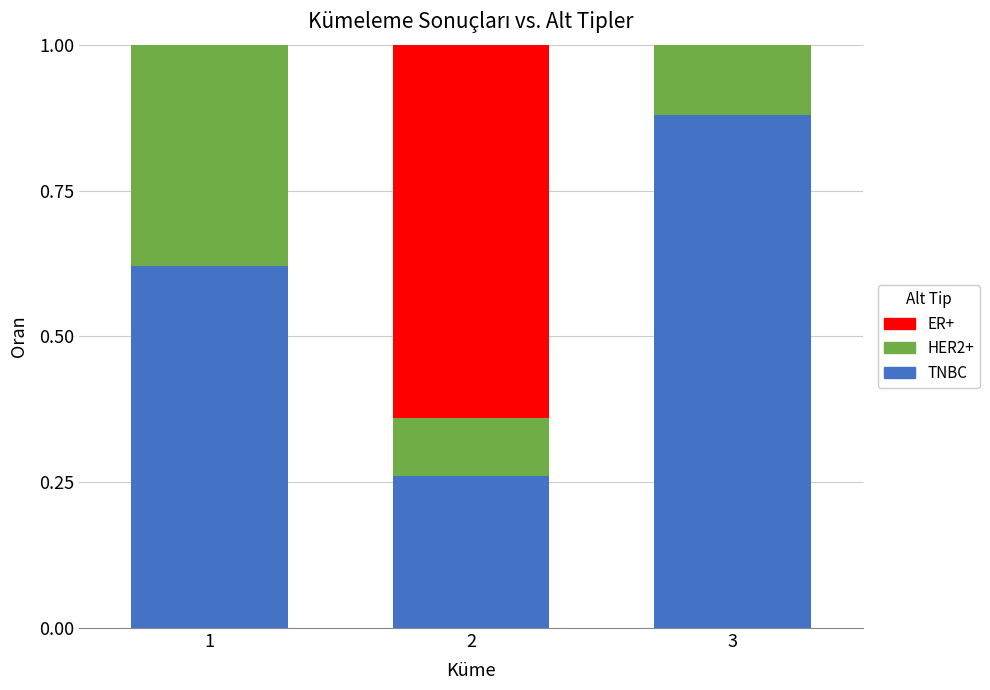

Are the bars horizontal?

No